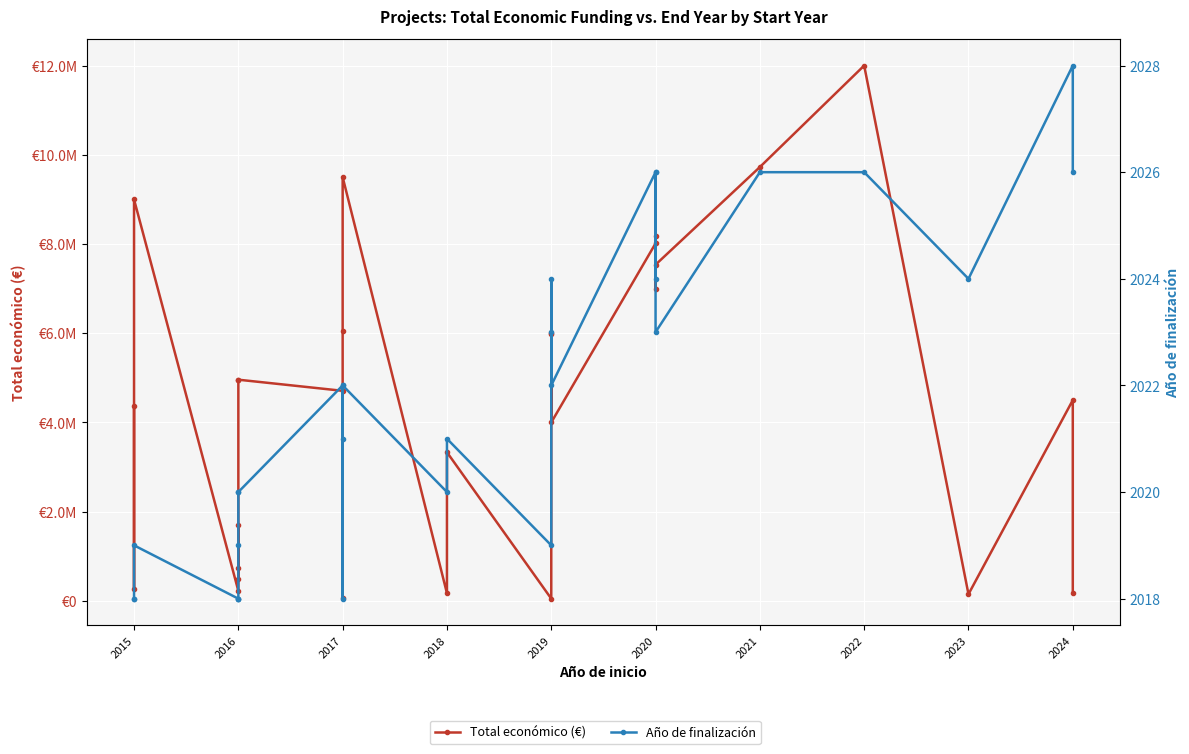

At which category is the sum across all series the highest?

2022